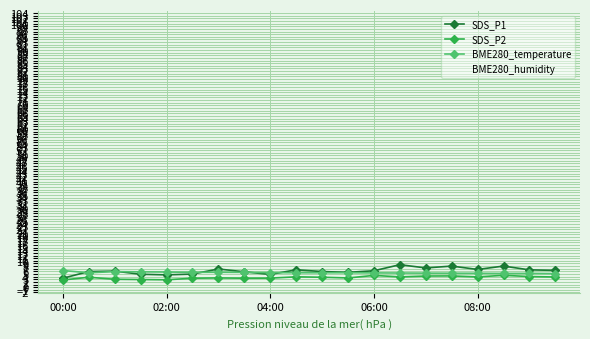

How many lines are shown in the chart?

4